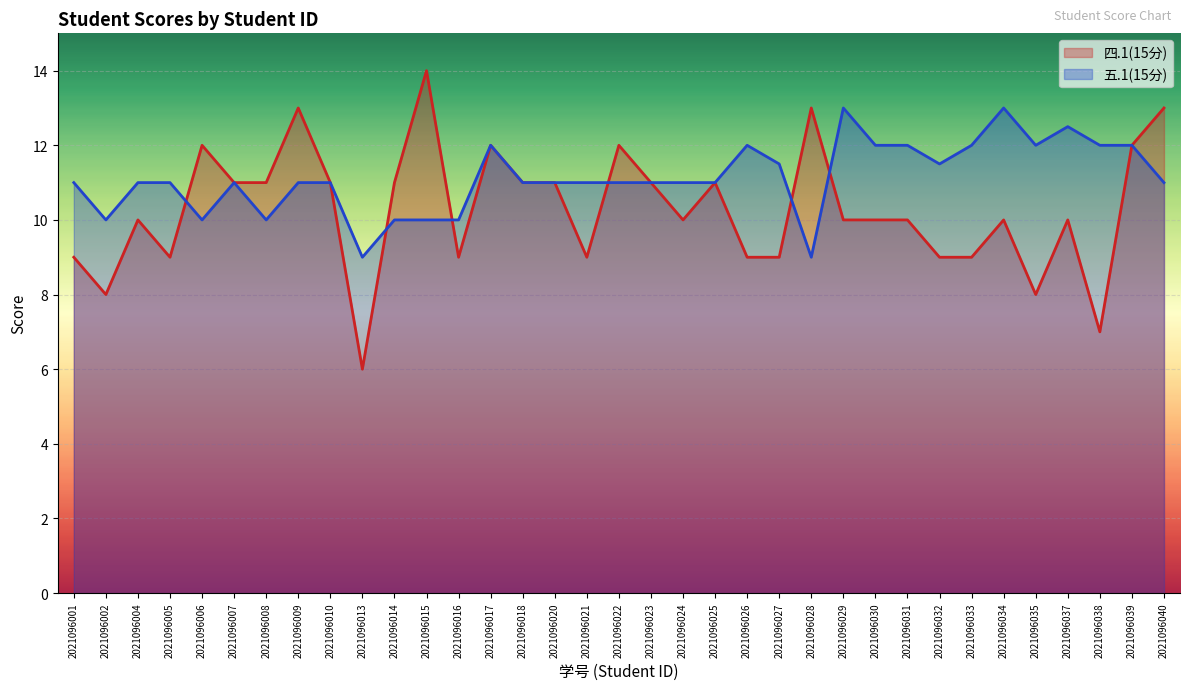

What is the value of the 四.1(15分) point at the 11th from the left?

11.0